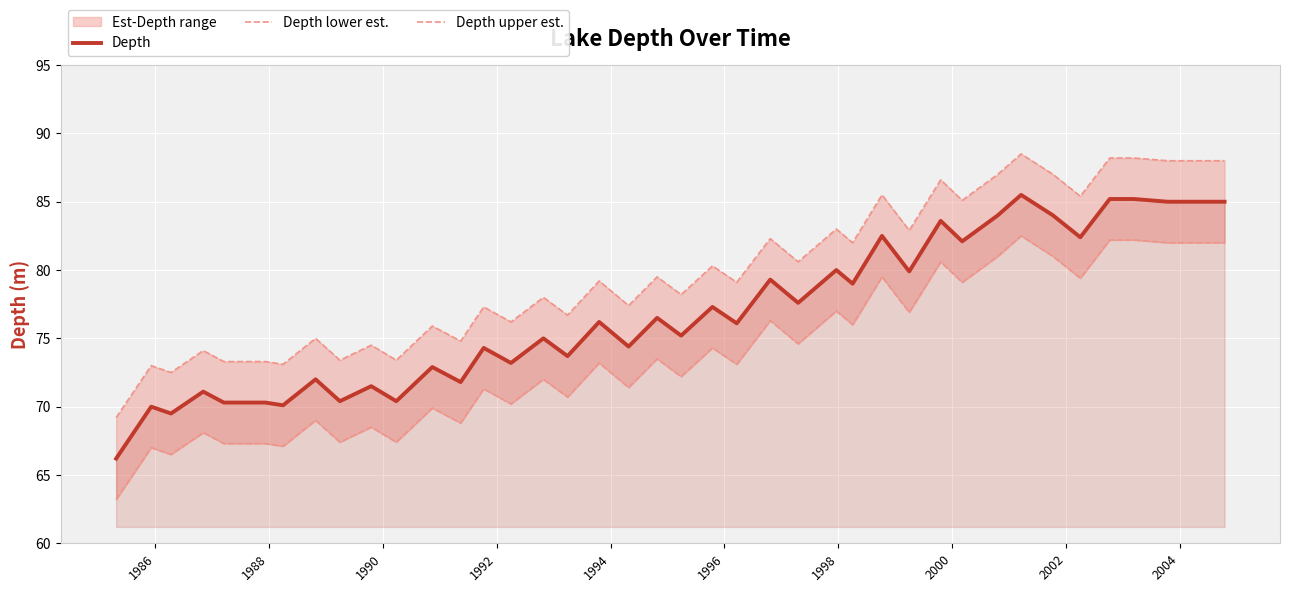

What is the lowest value of the Depth series?

66.2